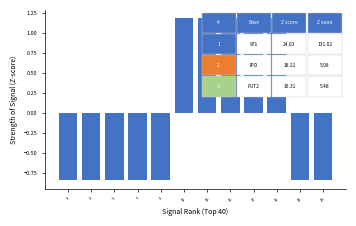

Where does the data first go above 0?

11